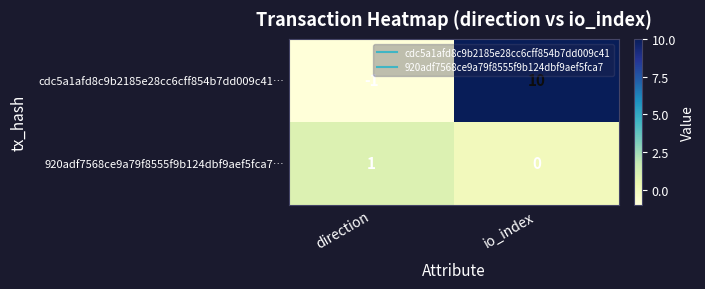

What is the sum of all cdc5a1afd8c9b2185e28cc6cff854b7dd009c41… values?

9